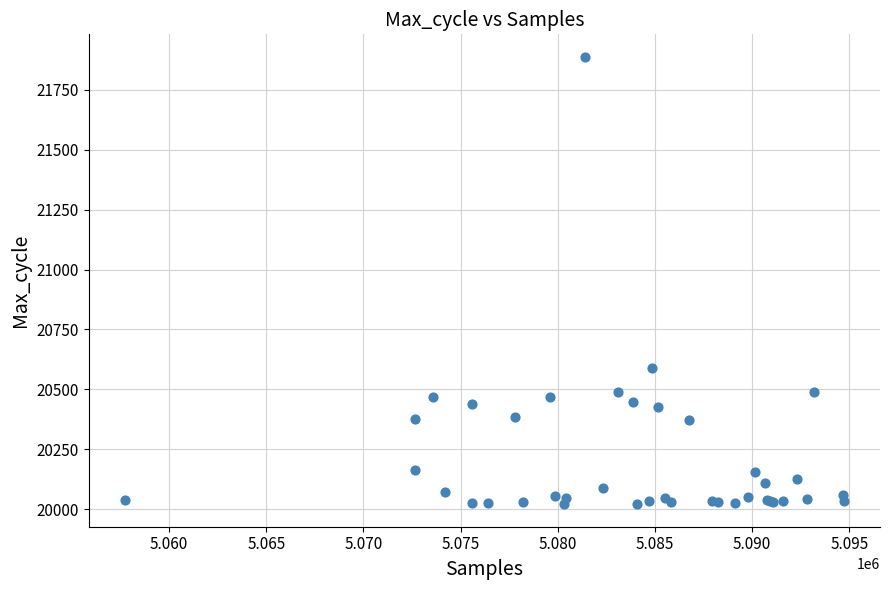

What Y value in the scatter plot is closest to 20954?

20588